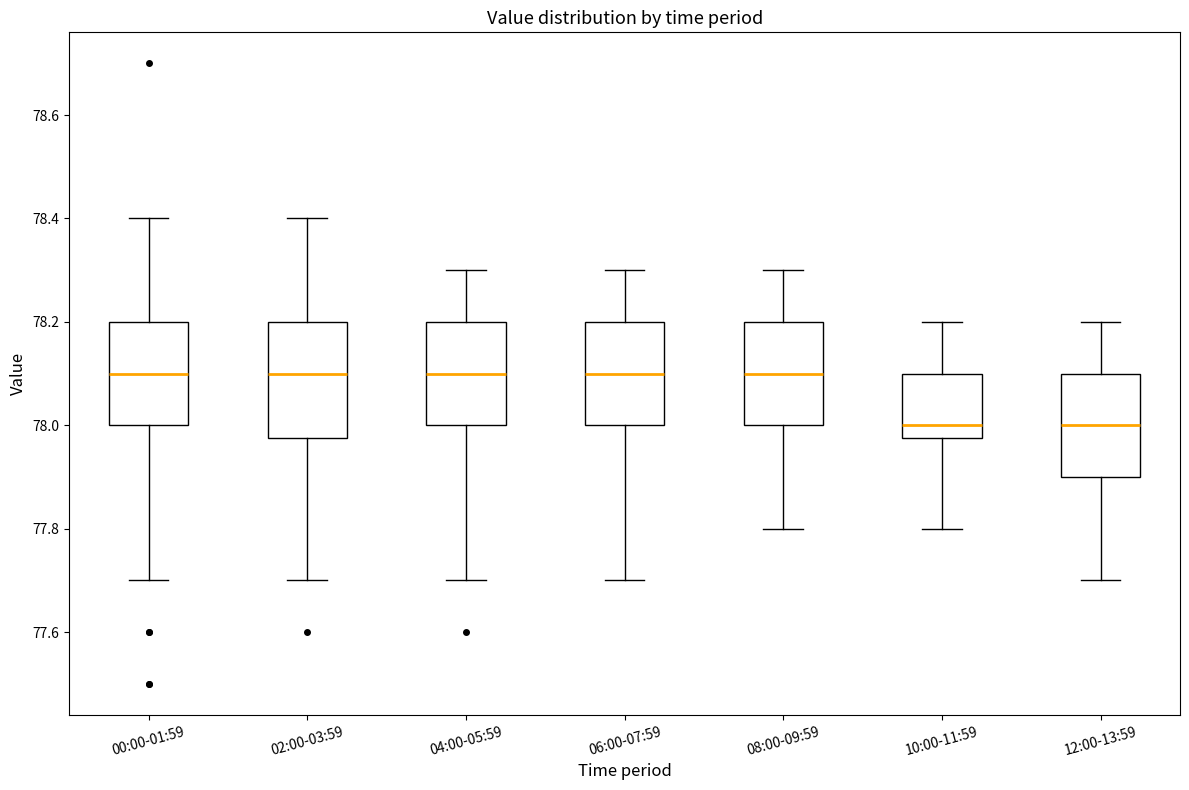

Where does the upper whisker of the box for 06:00-07:59 end on the y-axis? The values are not printed on the chart, so give them approximately, as read against the axis.

78.30